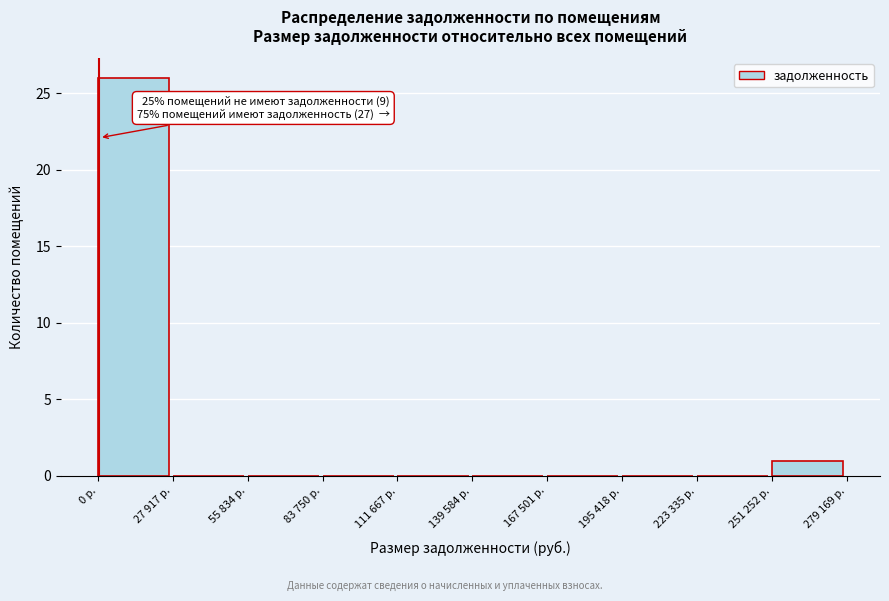

Reading left to right, what are all the values shown in this chart?

0 р.=26	27 917 р.=0	55 834 р.=0	83 750 р.=0	111 667 р.=0	139 584 р.=0	167 501 р.=0	195 418 р.=0	223 335 р.=0	251 252 р.=1